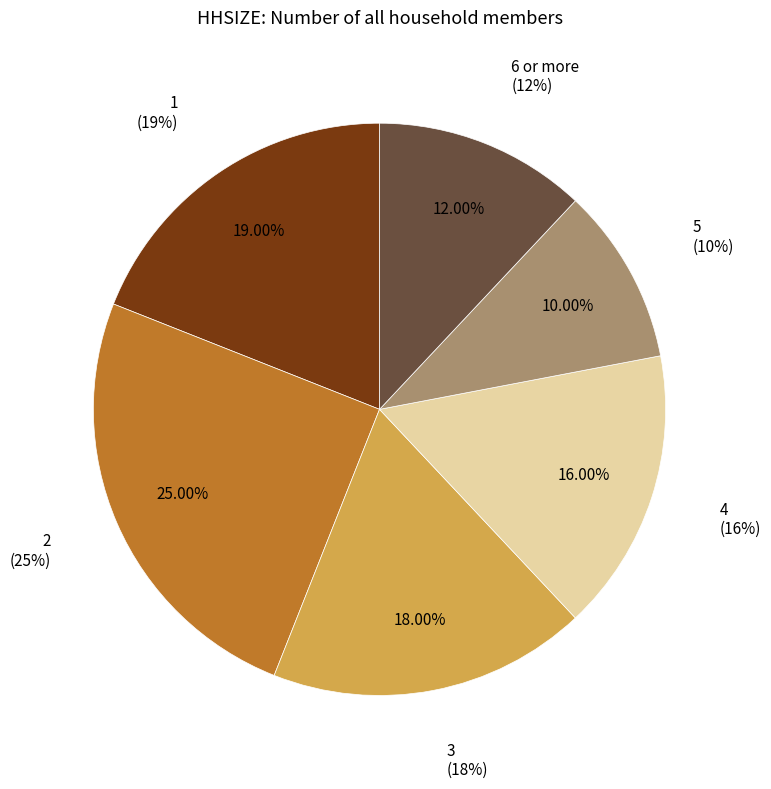

What is the change in value from 4 to 6 or more?

-4